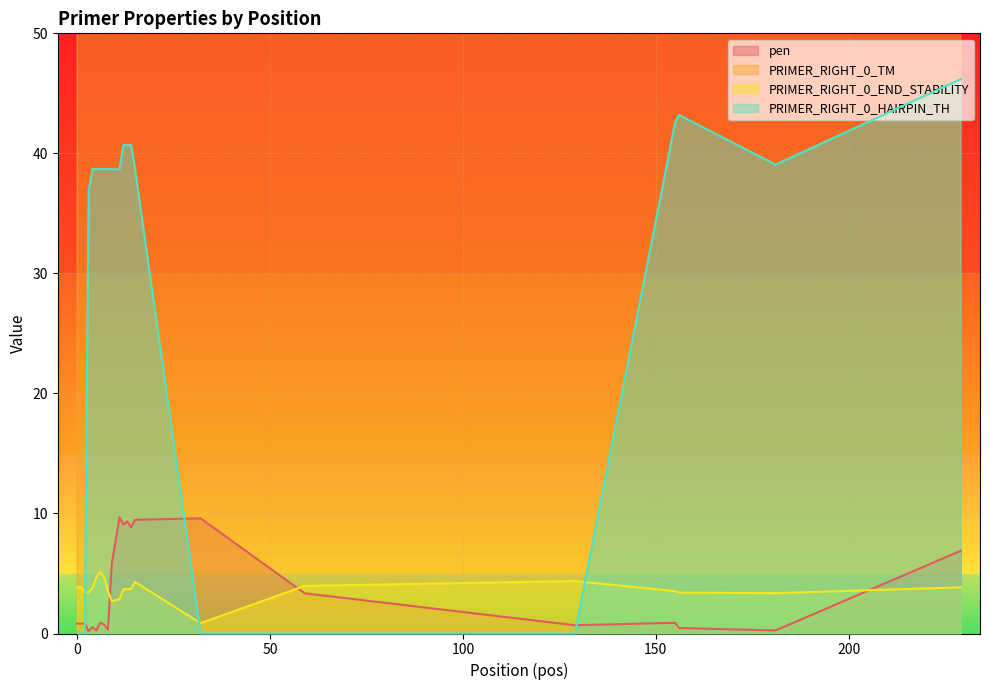

In PRIMER_RIGHT_0_TM, how many points are lower than both neighbors (excluding endpoints)?

5